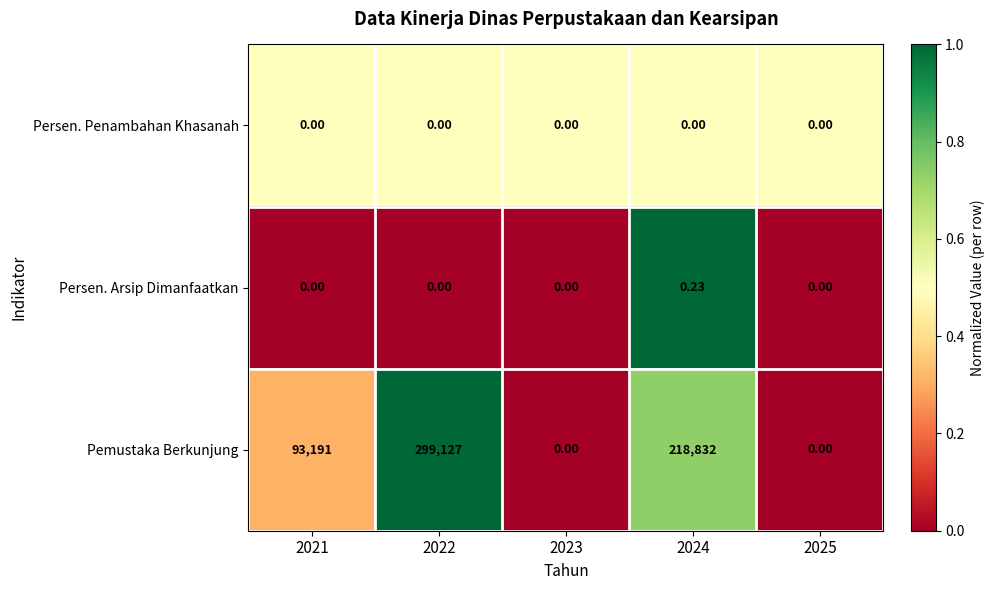

Which label corresponds to the largest value in the chart?

2022